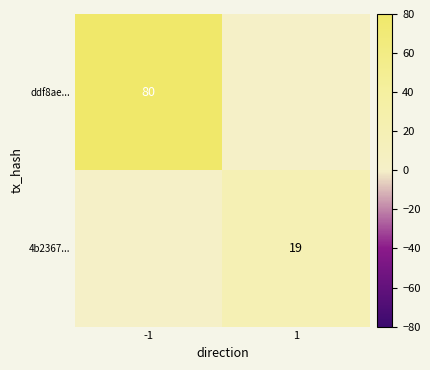

Is it true that ddf8ae... equals 80 at -1?

True